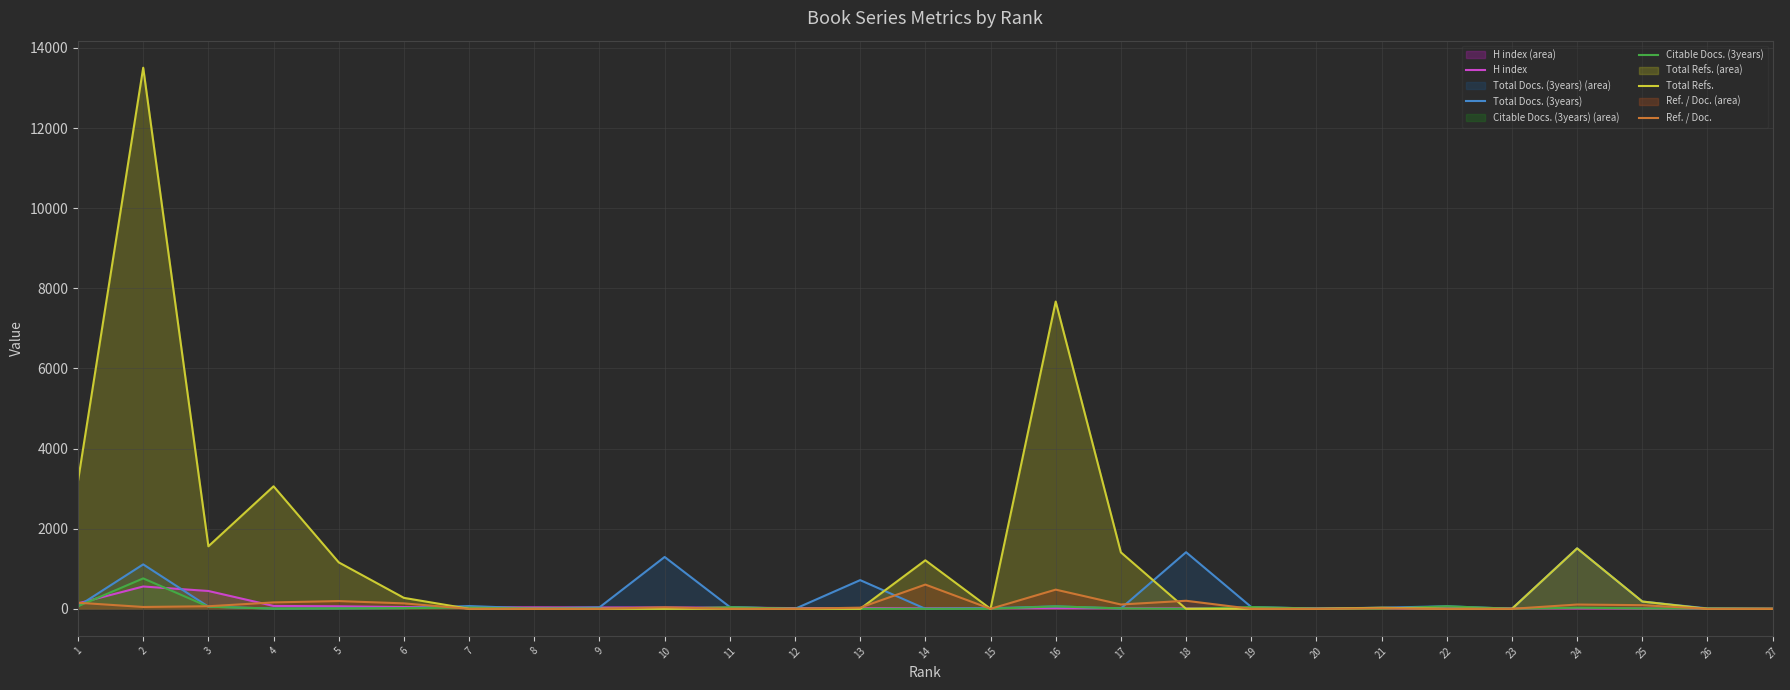

At which category is the sum across all series the highest?

2